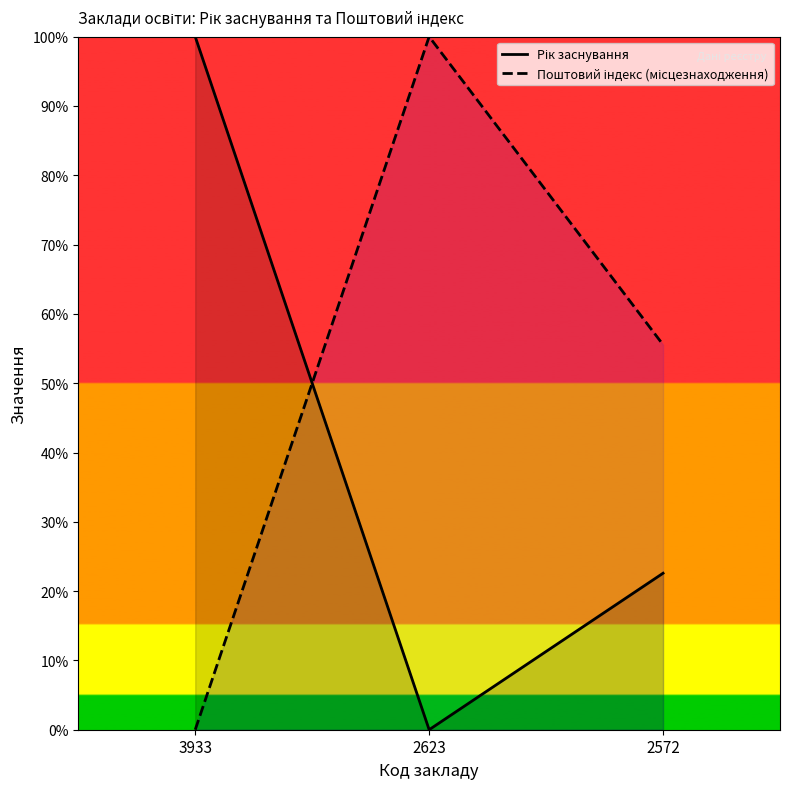

Reading left to right, extract all data points from this chart.

Рік заснування: 3933=1.0	2623=0.0	2572=0.2
Поштовий індекс (місцезнаходження): 3933=0.0	2623=1.0	2572=0.6